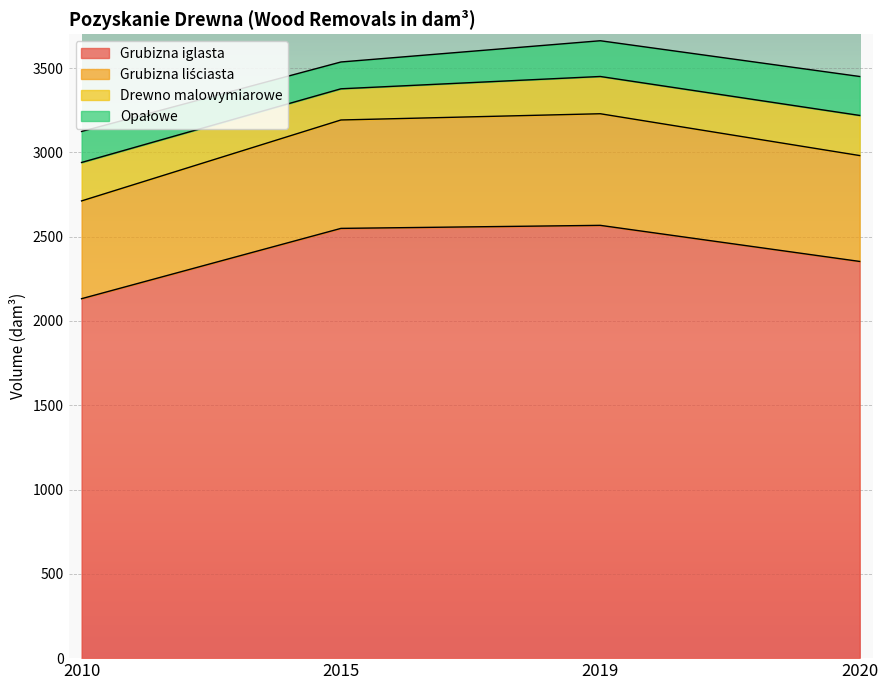

At which category is the sum across all series the highest?

2019